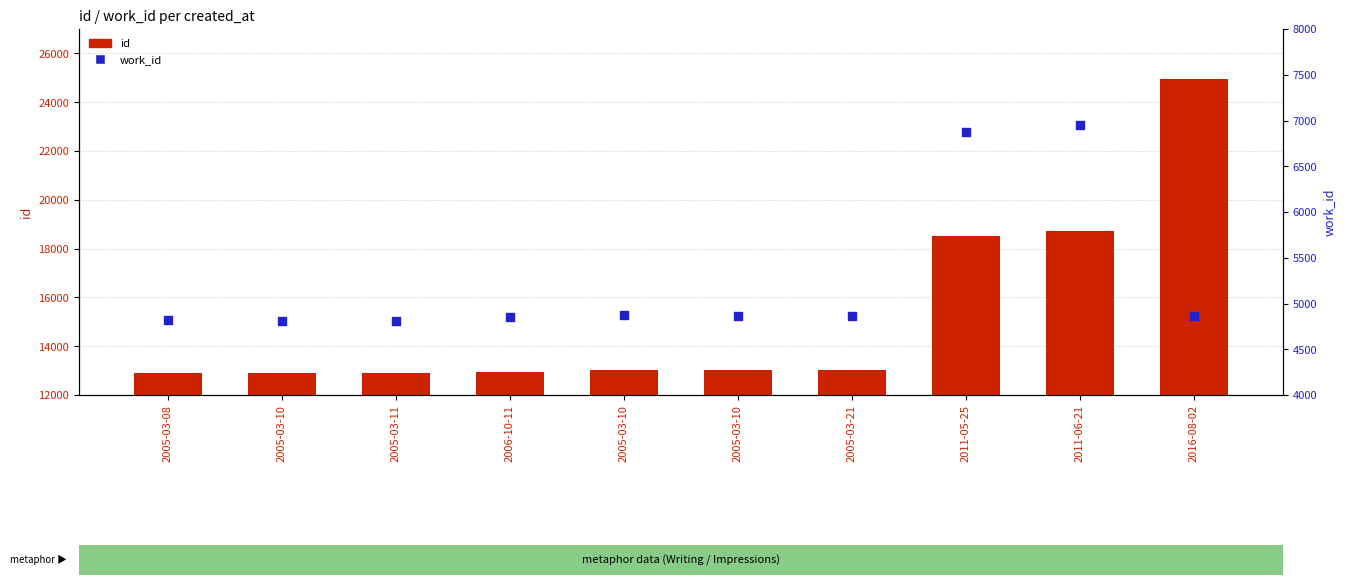

What are all the series names shown in the legend?

id, work_id